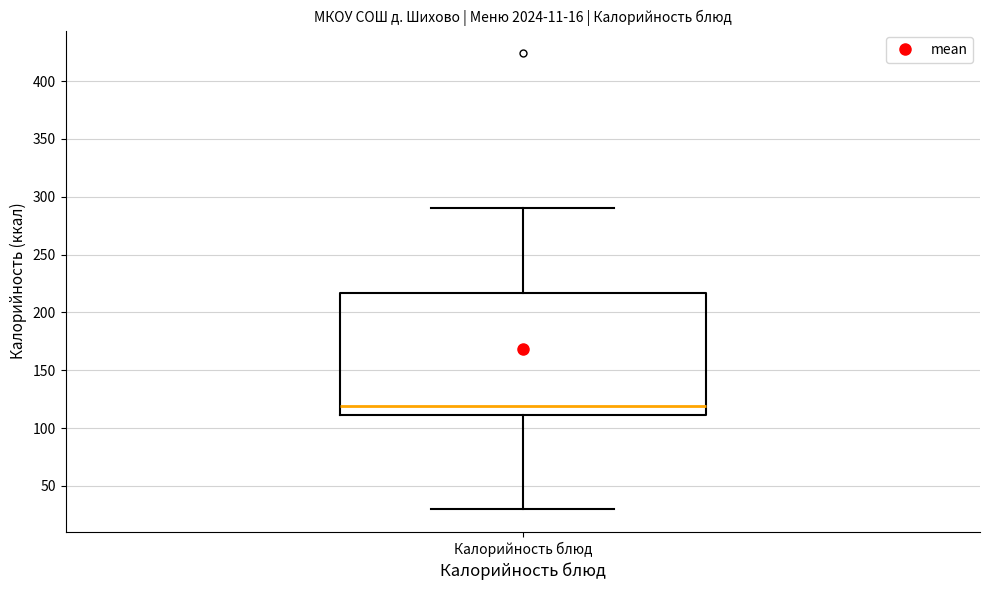

Read this box plot against the y-axis: the position of the median line, the range covered by the box, and the ends of both whiskers. The values are not printed on the chart, so give them approximately, as read against the axis.

median 120, box 110 to 215, whiskers 30 to 290